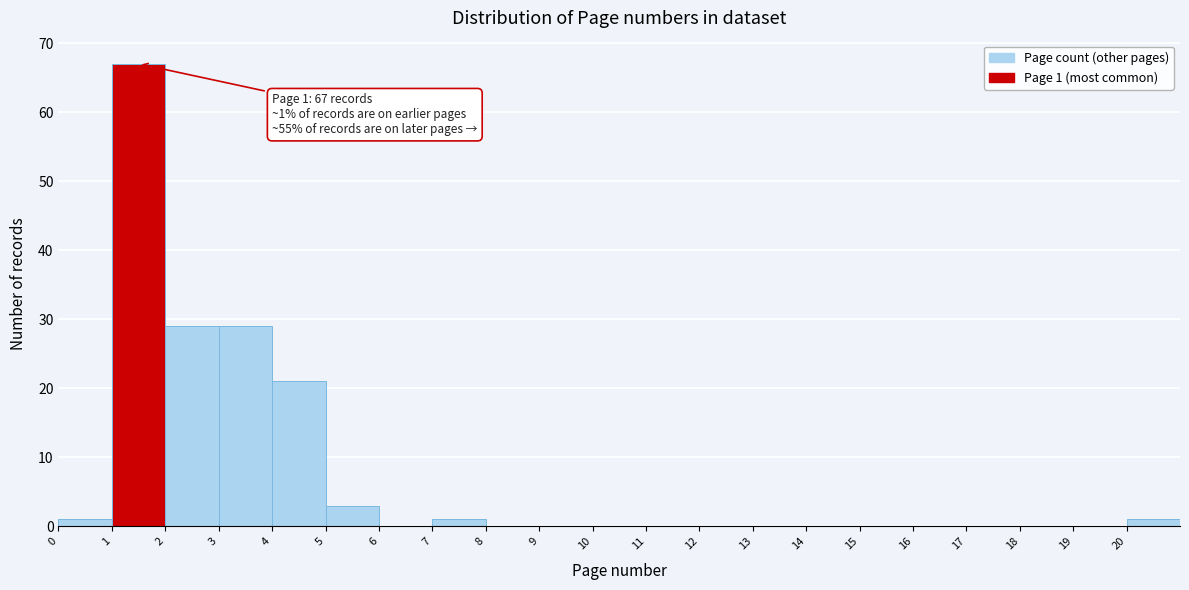

Over which range of the x-axis is the bar tallest?

1 to 2